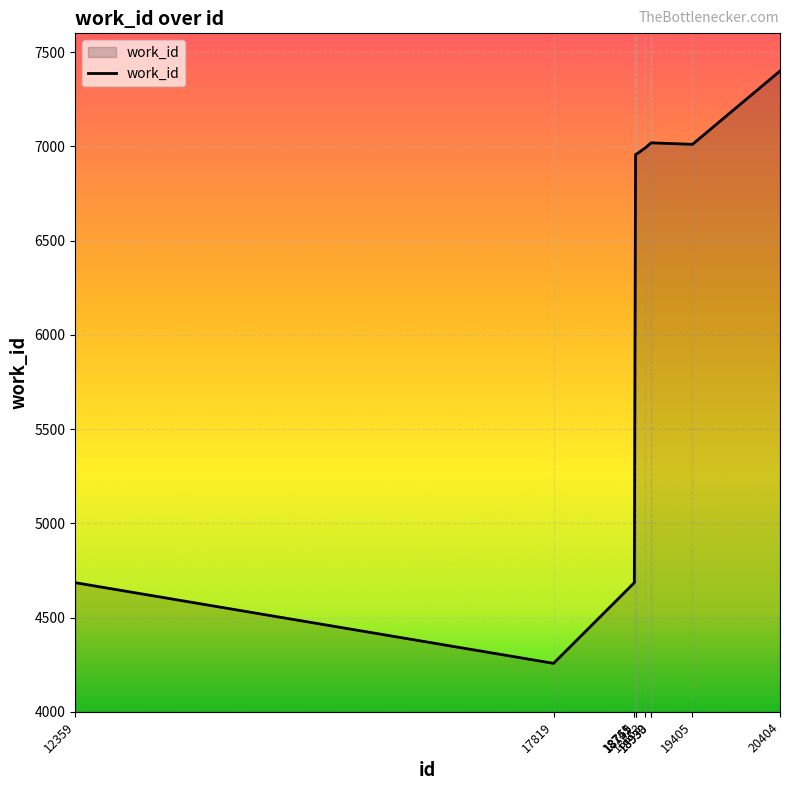

The value at 17819 is 4257. True or false?

True